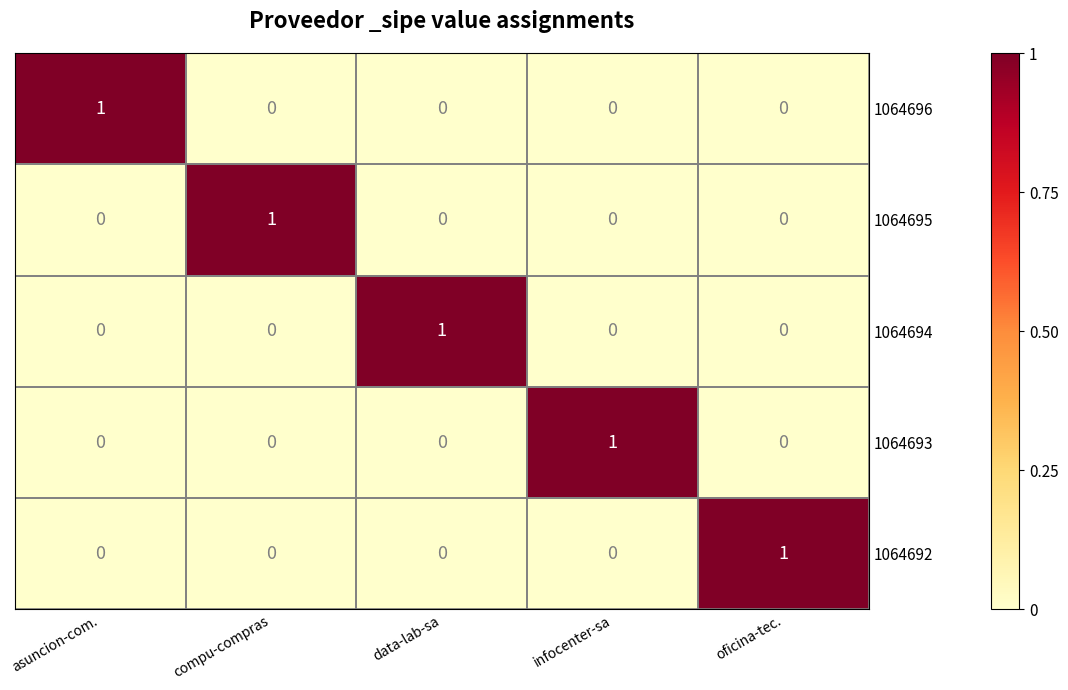

How many categories are shown in the chart?

5